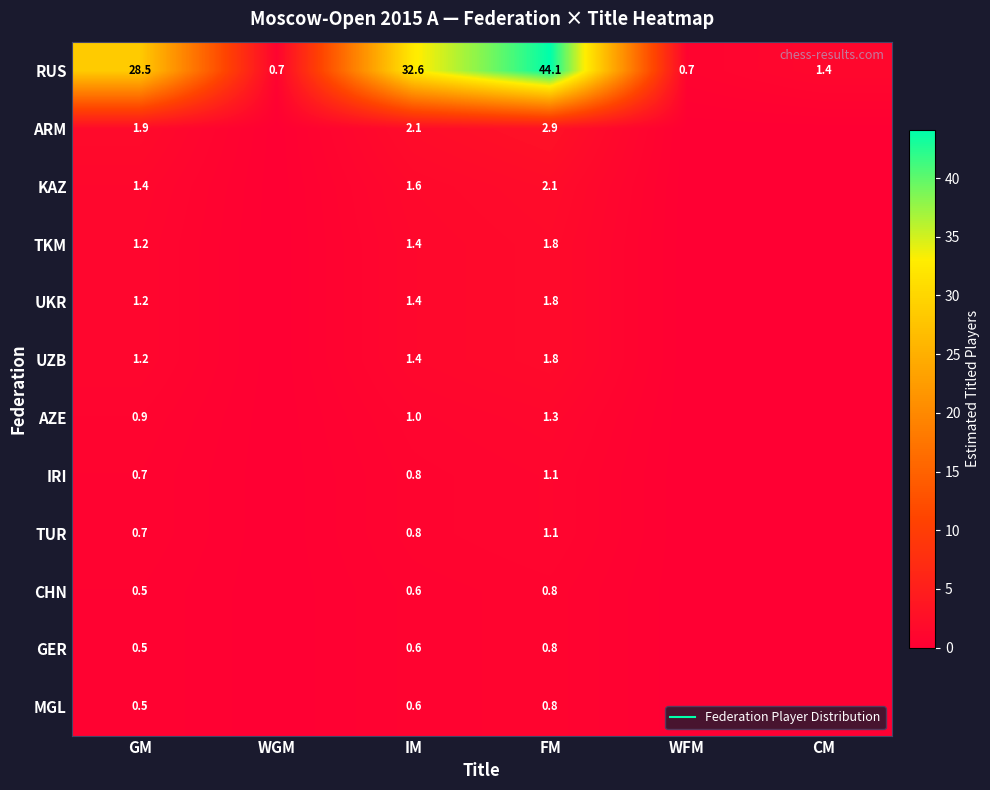

What is the spread (max minus min) of values at GM?

28.0